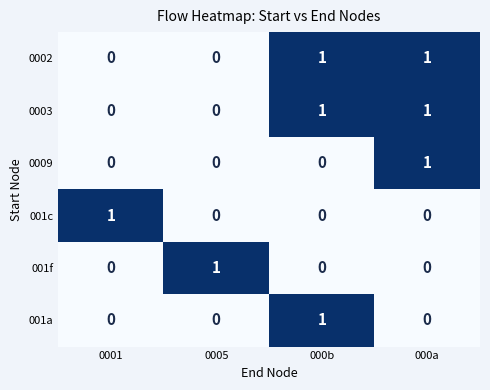

What is the total value across all series at 000a?

3